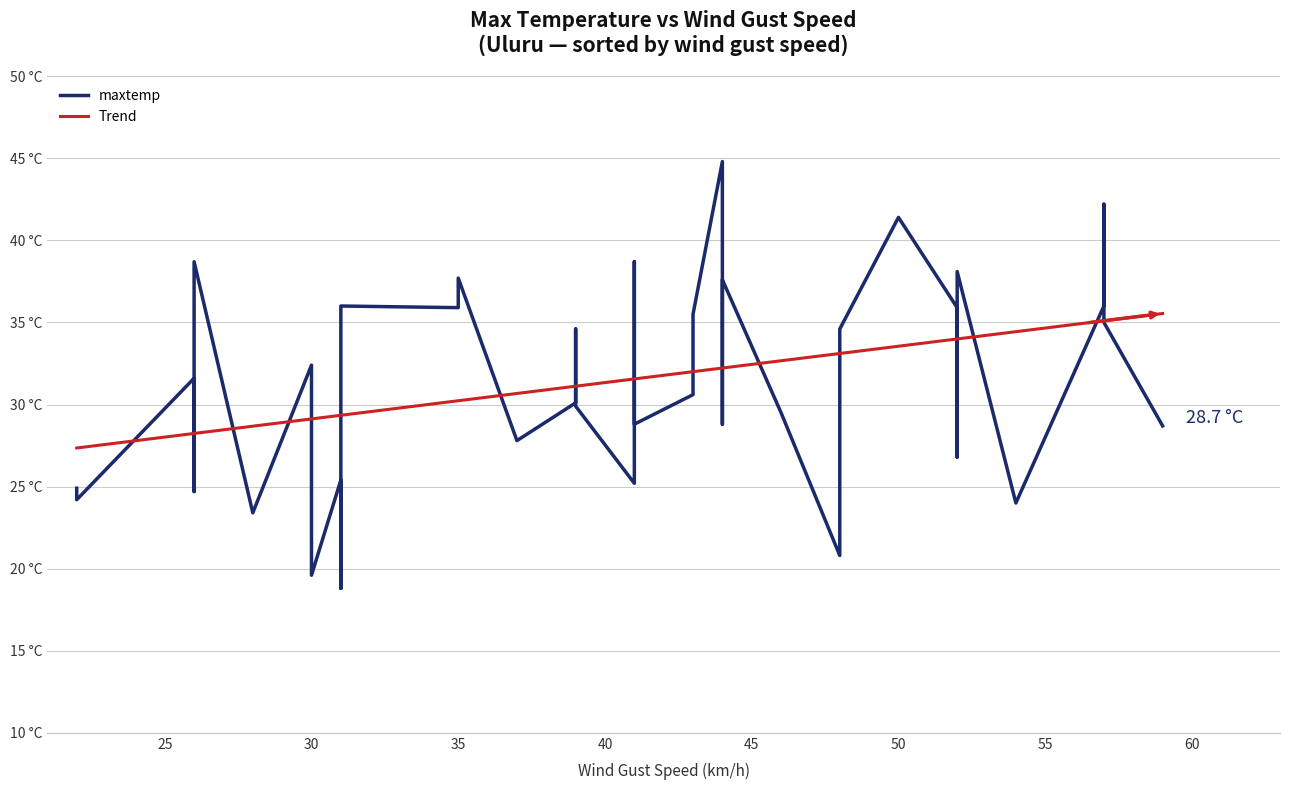

What is the maximum value shown in the chart?

44.8